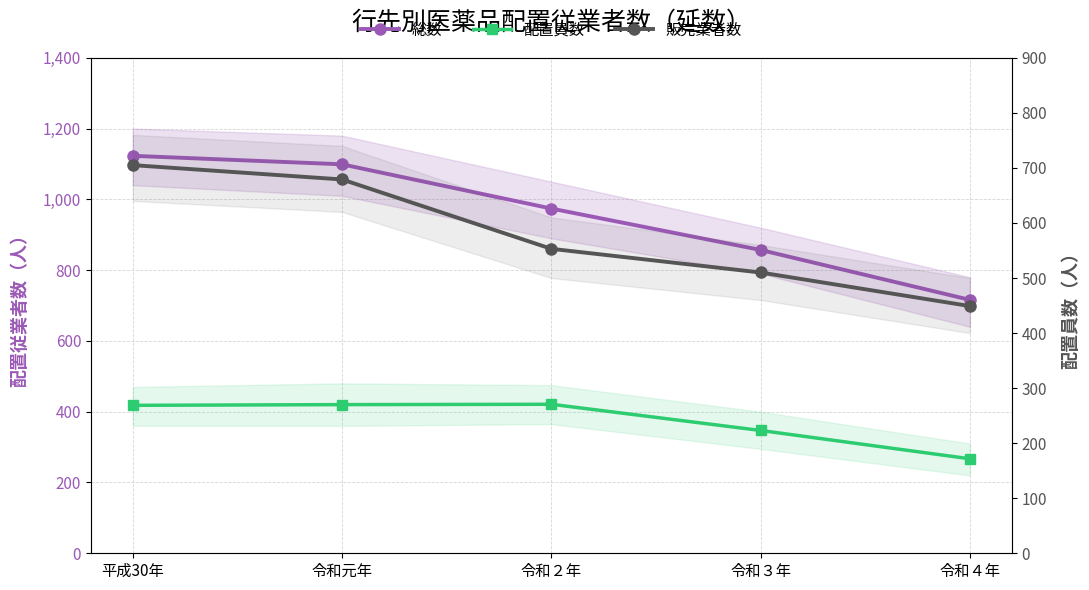

Between 令和４年 and 令和２年, which is larger?

令和２年